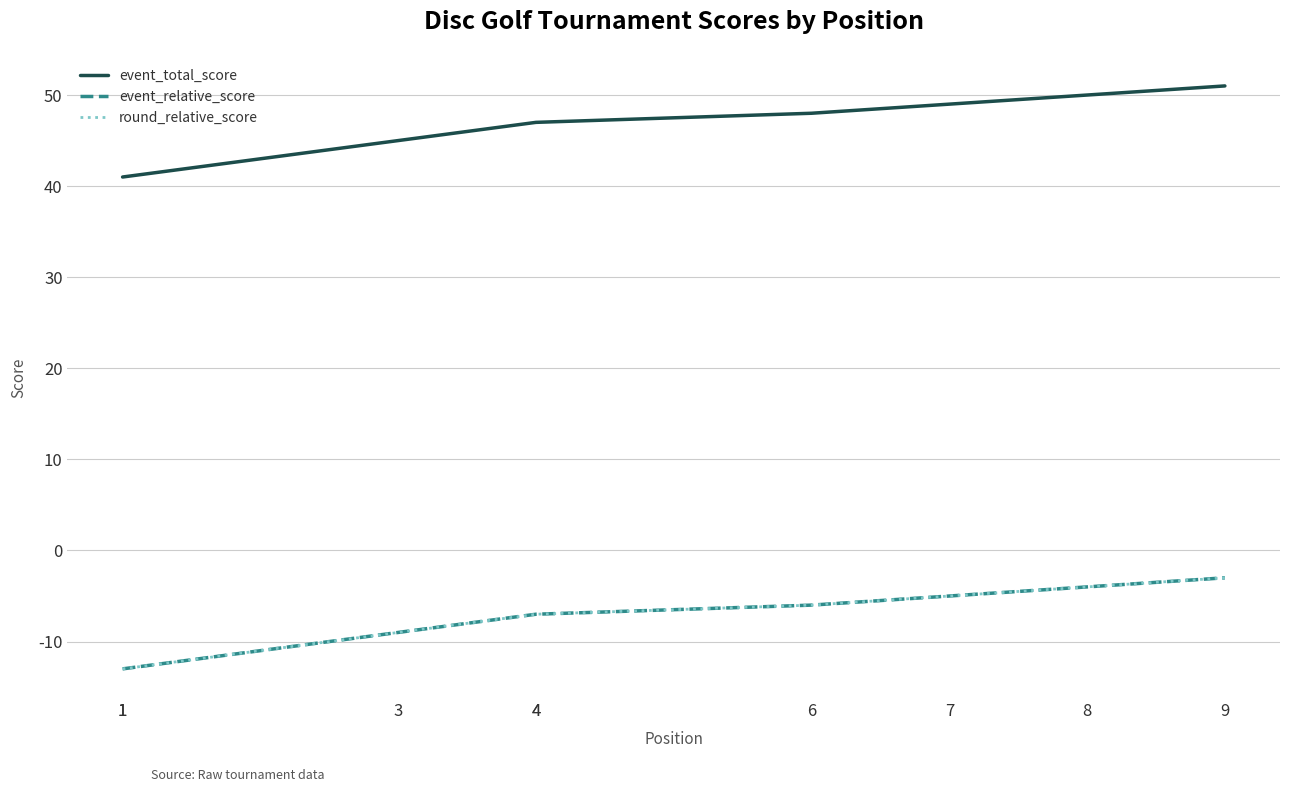

True or false: event_relative_score has more than 1 interior local peaks.

False